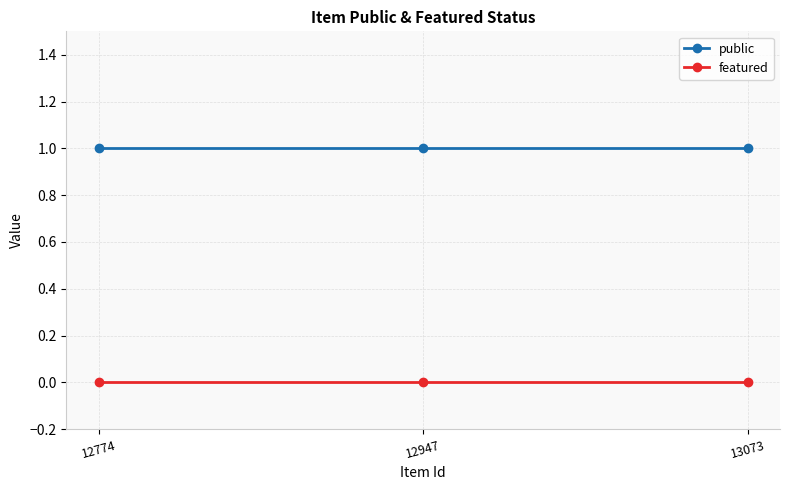

Does the chart display data point markers on the line(s)?

Yes